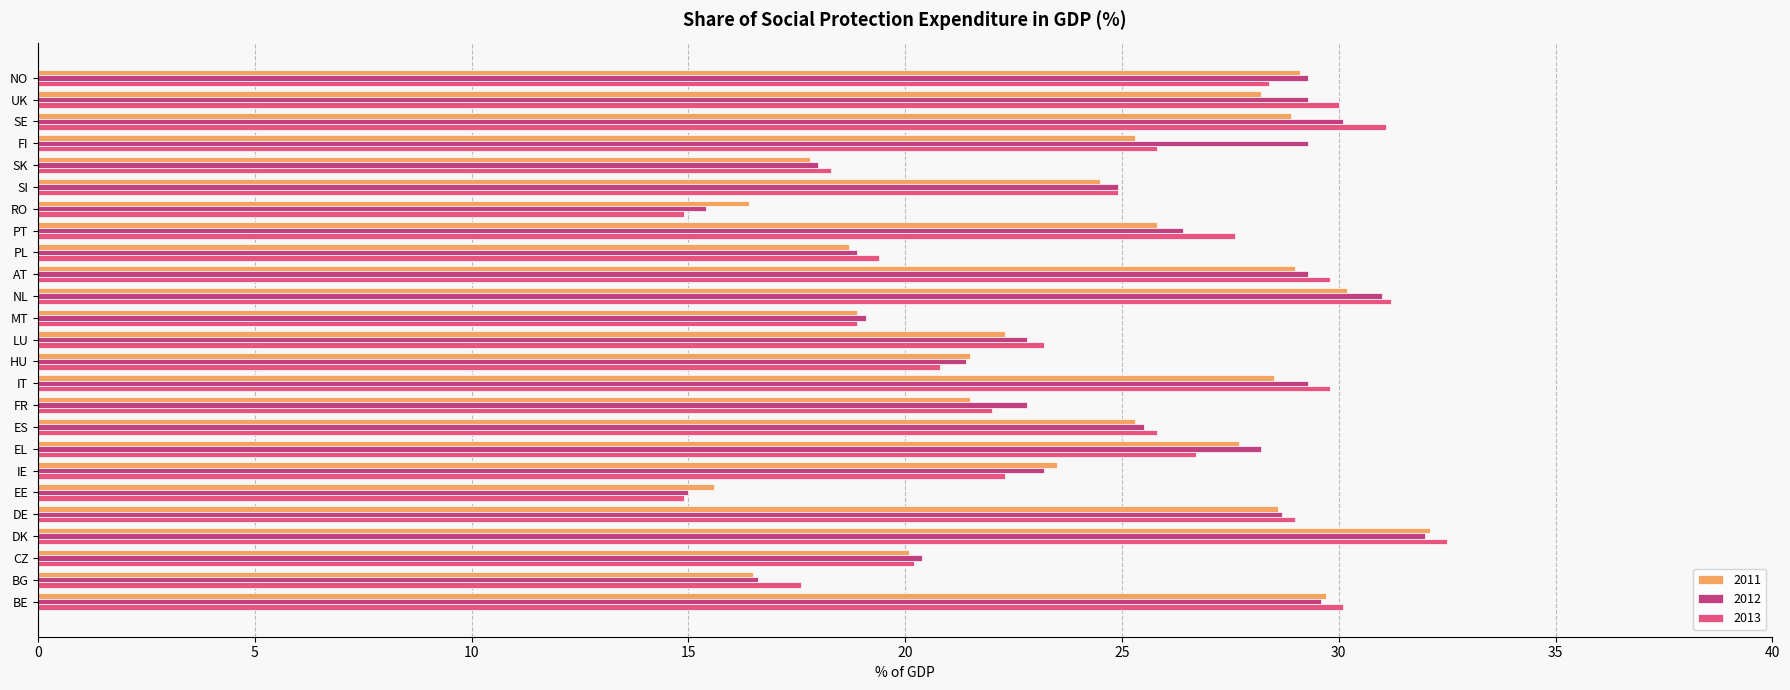

What value does the 2013 series have at NO?

28.4